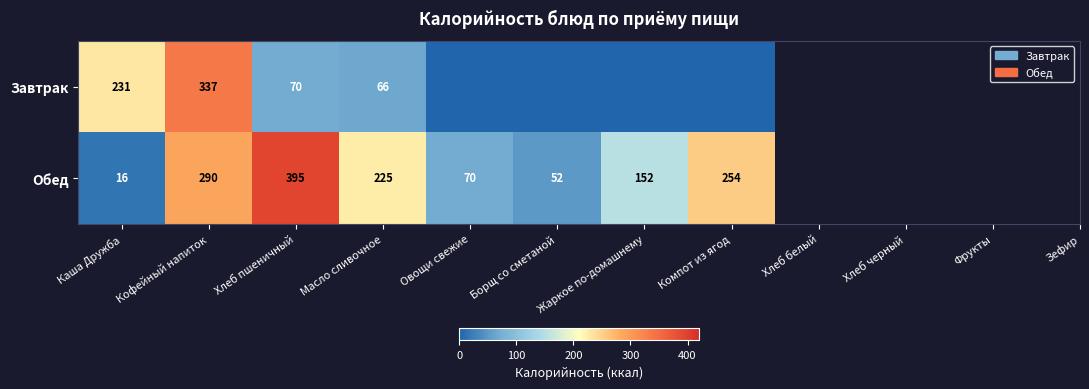

Count the number of categories in the chart.

8